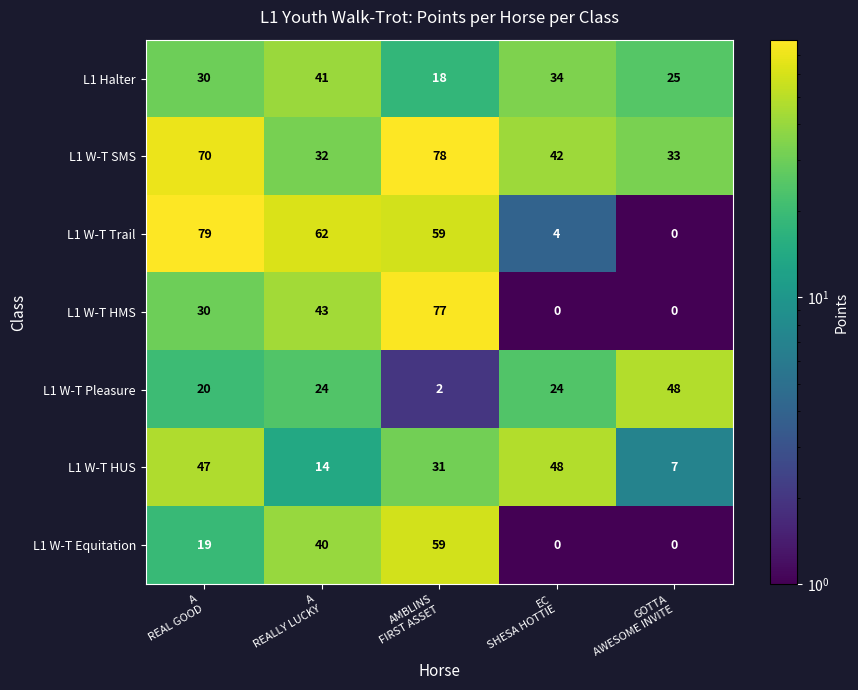

What is the minimum value shown in the chart?

0